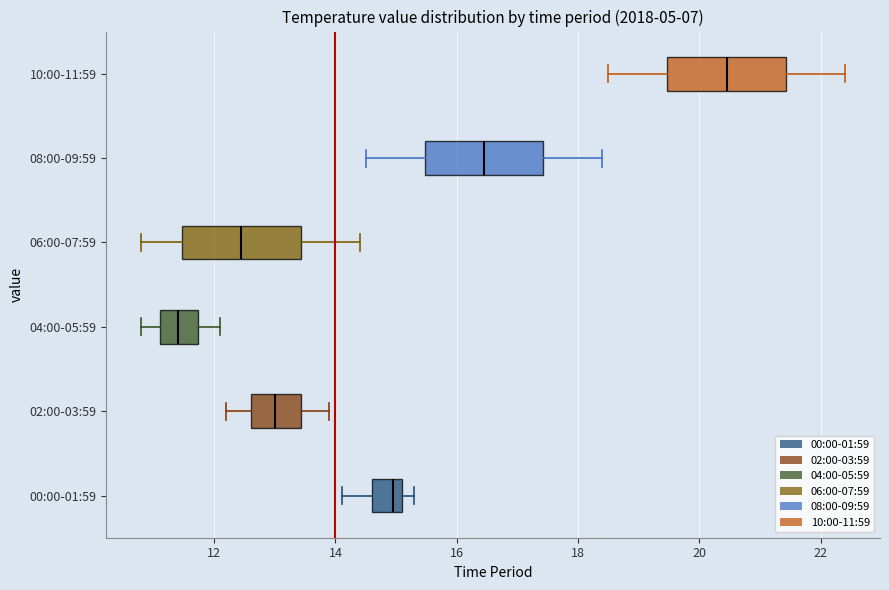

Where is the right edge of the box for 08:00-09:59 on the x-axis? The values are not printed on the chart, so give them approximately, as read against the axis.

17.4